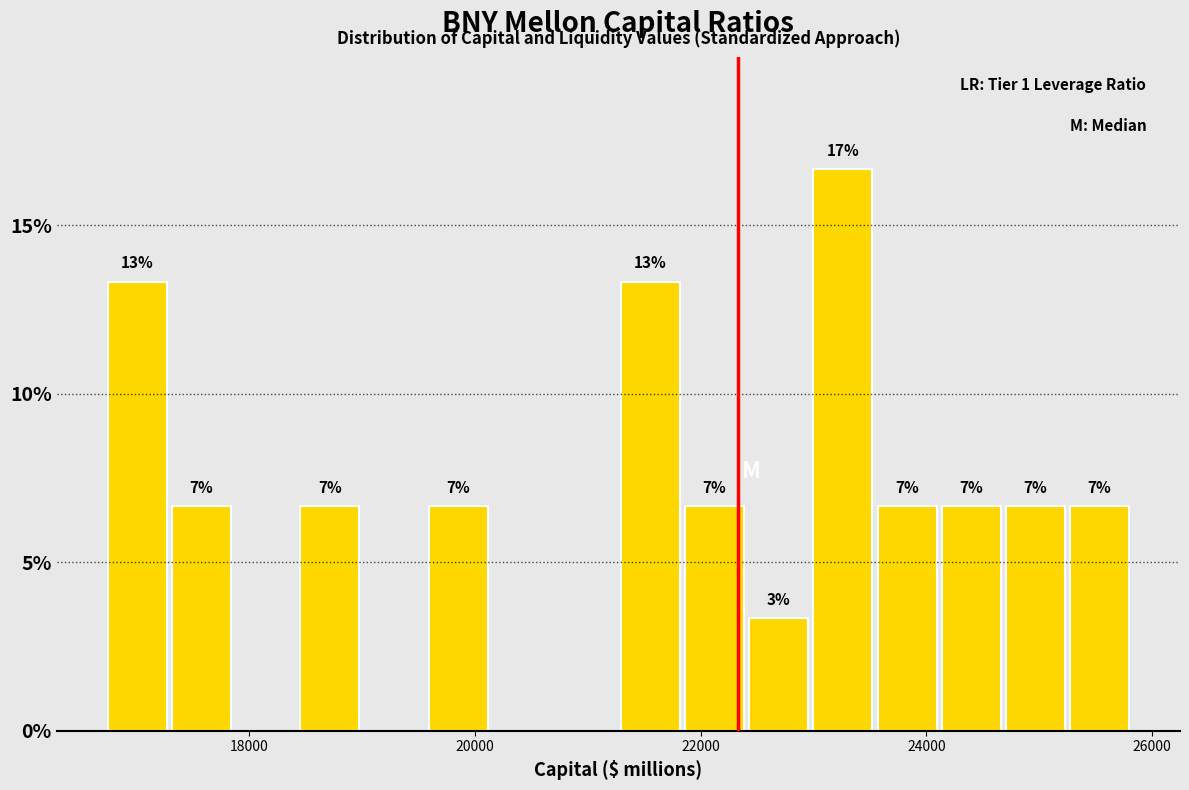

Around what value on the x-axis is the tallest bar? Give the approximate position of its centre, as read against the axis.

23200